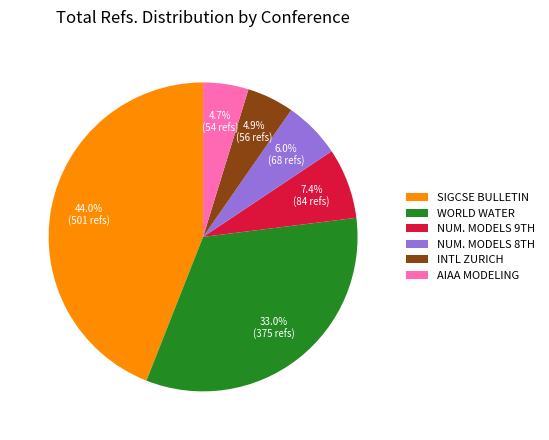

Is there any slice that represents more than half of the pie?

No